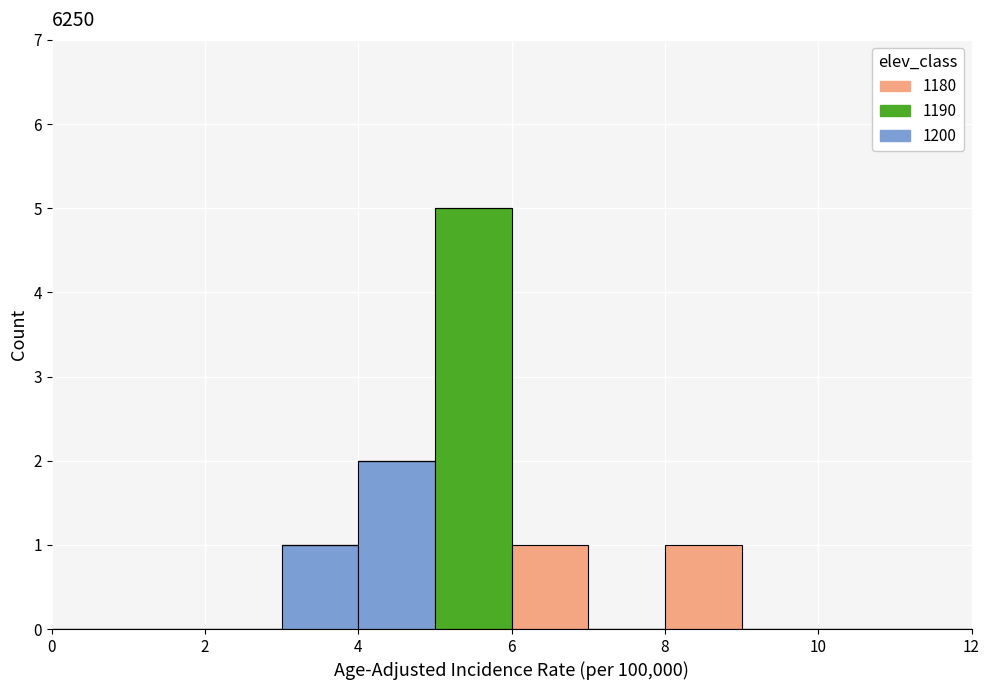

Reading left to right, list every stacked bar in this chart as the range it spans on the x-axis followed by its total height. The values are not printed on the chart, so give them approximately, as read against the axis.

0 to 1: 0
1 to 2: 0
2 to 3: 0
3 to 4: 1
4 to 5: 2
5 to 6: 5
6 to 7: 1
7 to 8: 0
8 to 9: 1
9 to 10: 0
10 to 11: 0
11 to 12: 0